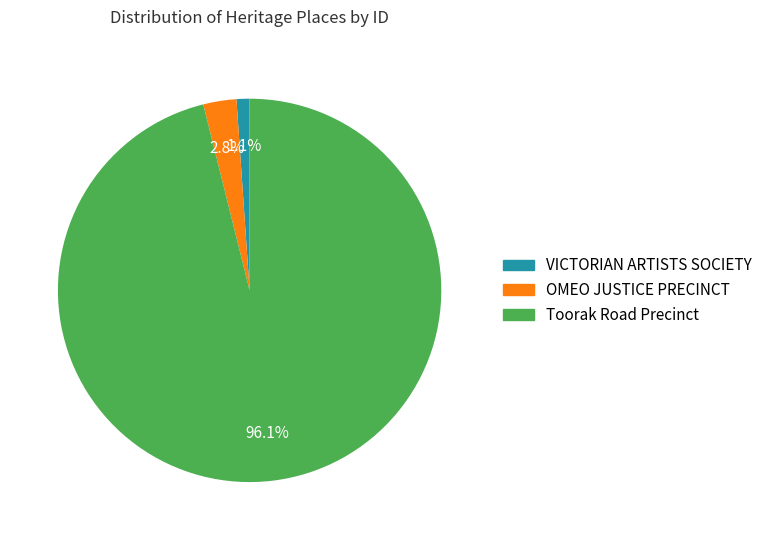

Which slice is the largest?

Toorak Road Precinct